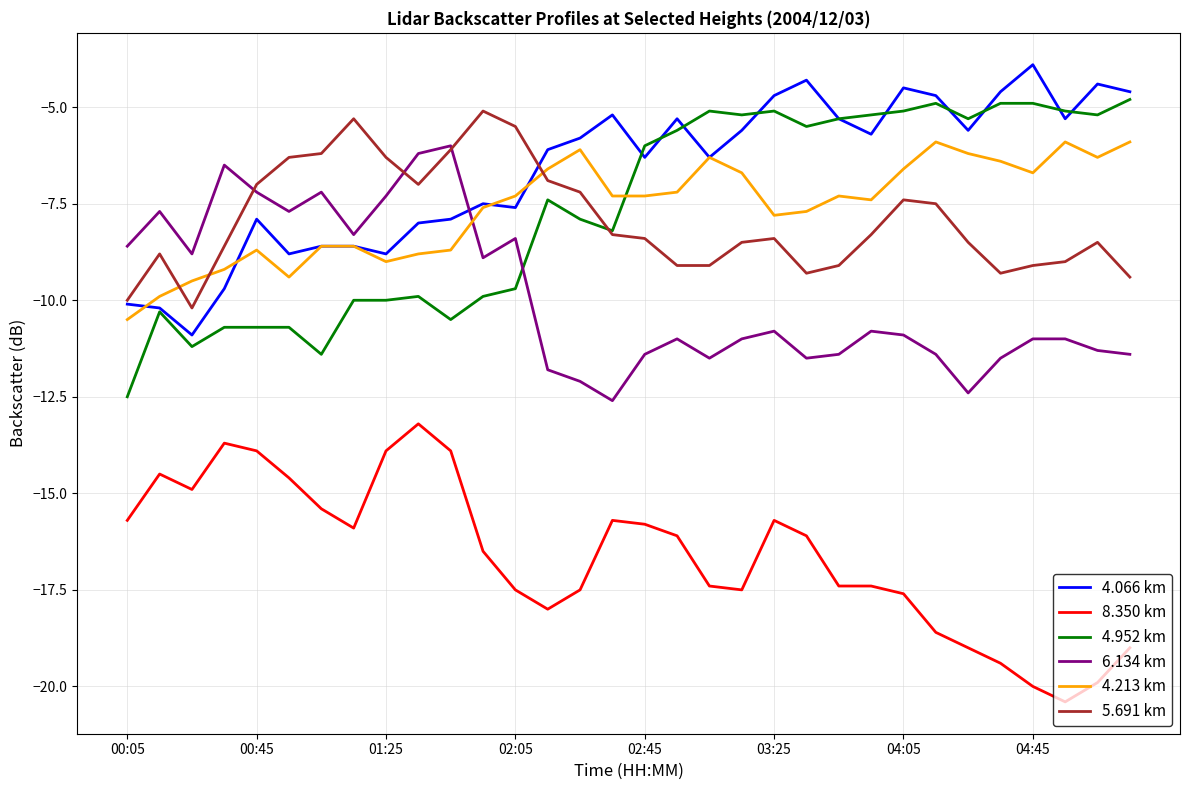

True or false: 8.350 km and 4.952 km cross at least once.

False